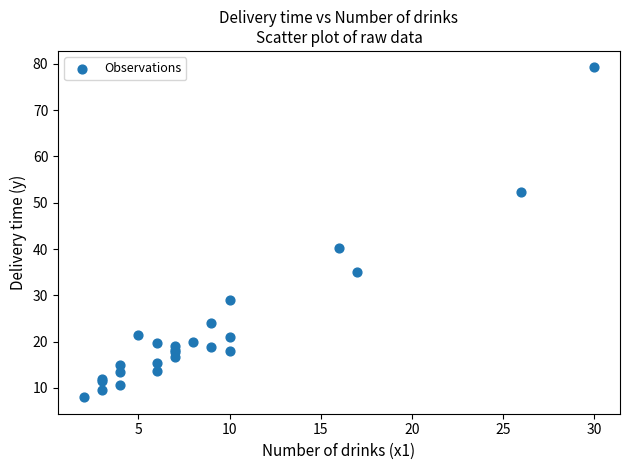

What Y value in the scatter plot is closest to 43?

40.3